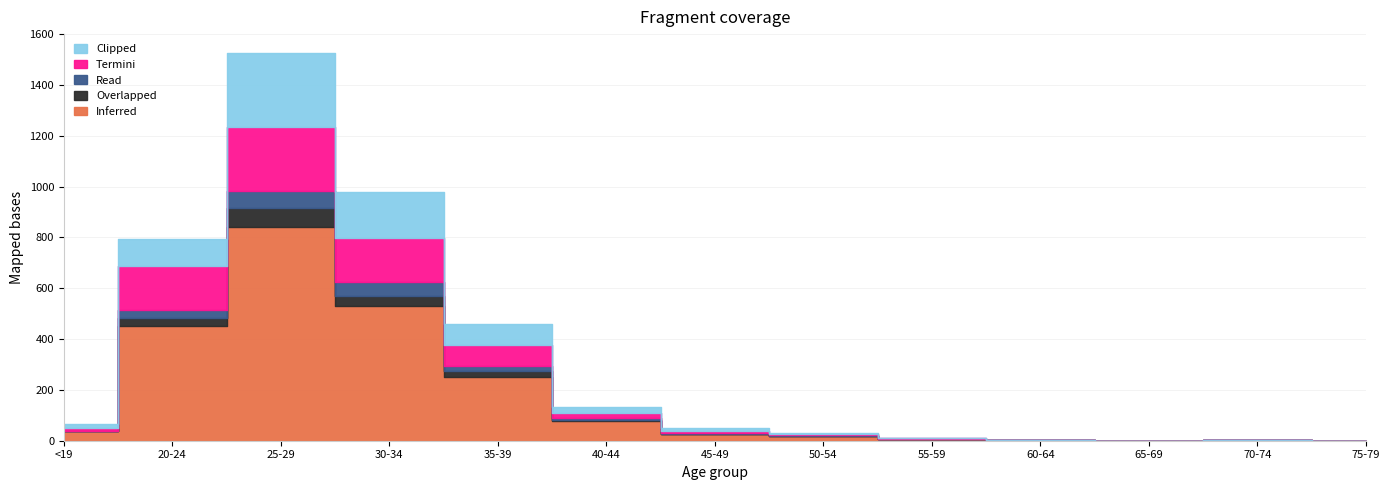

Which series has the largest total across all categories?

Inferred